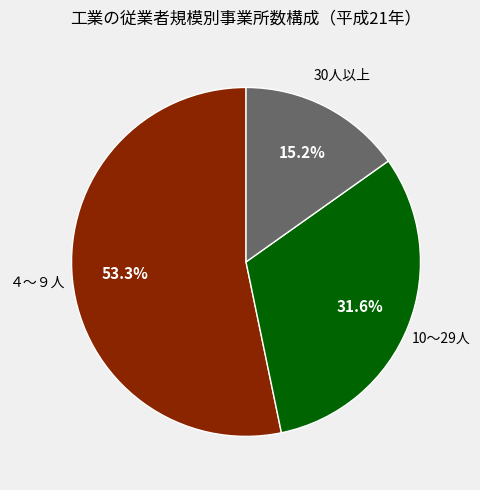

Count the number of slices in the pie.

3